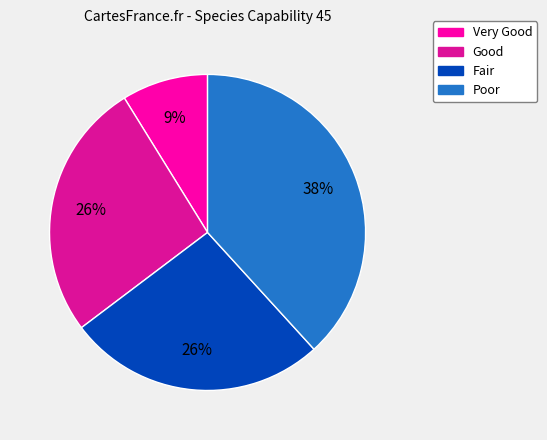

Which category has the biggest portion of the pie?

Poor